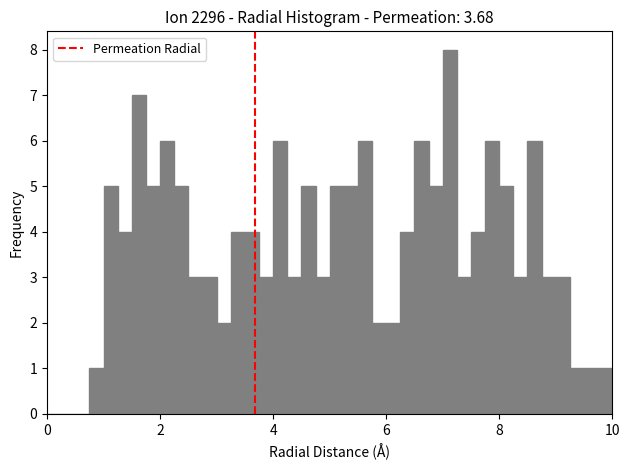

Read against the x-axis, roughly where is the centre of the tallest bar?

7.2